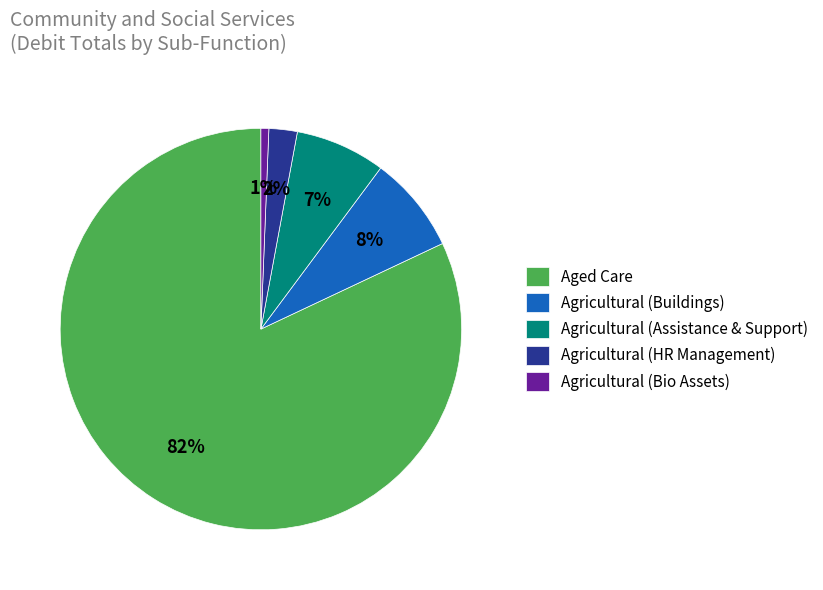

What is the smallest slice in the pie chart?

Agricultural (Bio Assets)